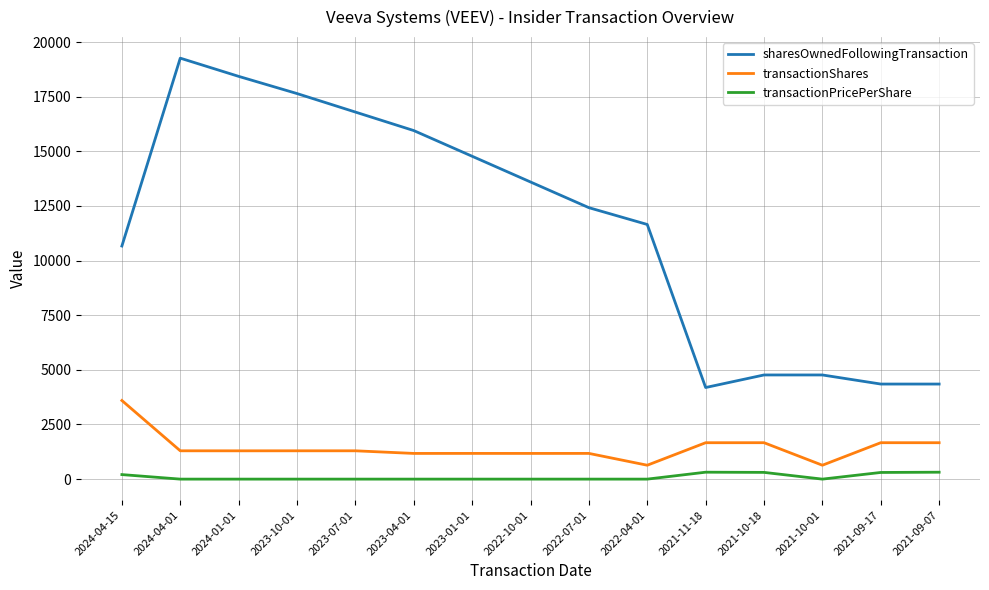

Is it true that transactionPricePerShare equals 0.0 at 2023-10-01?

True